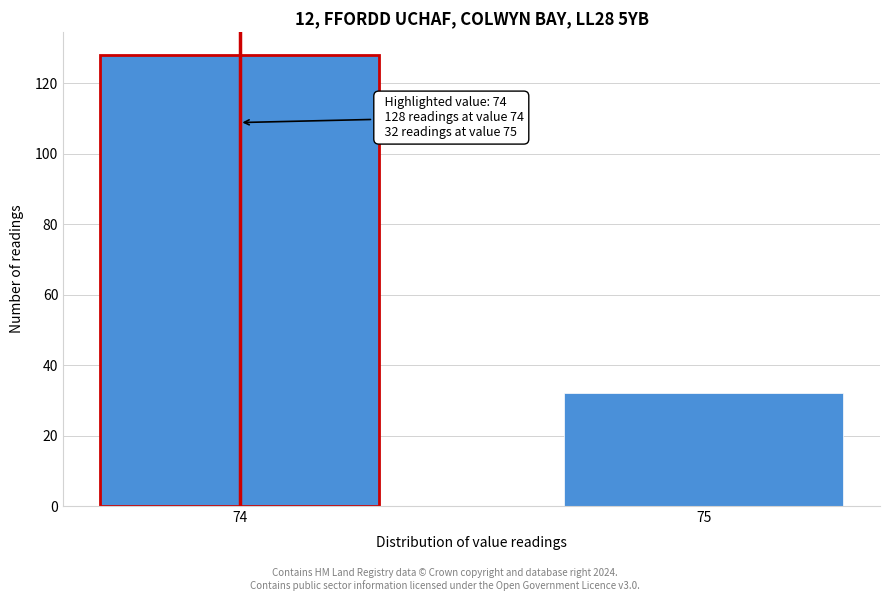

Reading left to right, transcribe all the data shown in this chart.

74=128	75=32